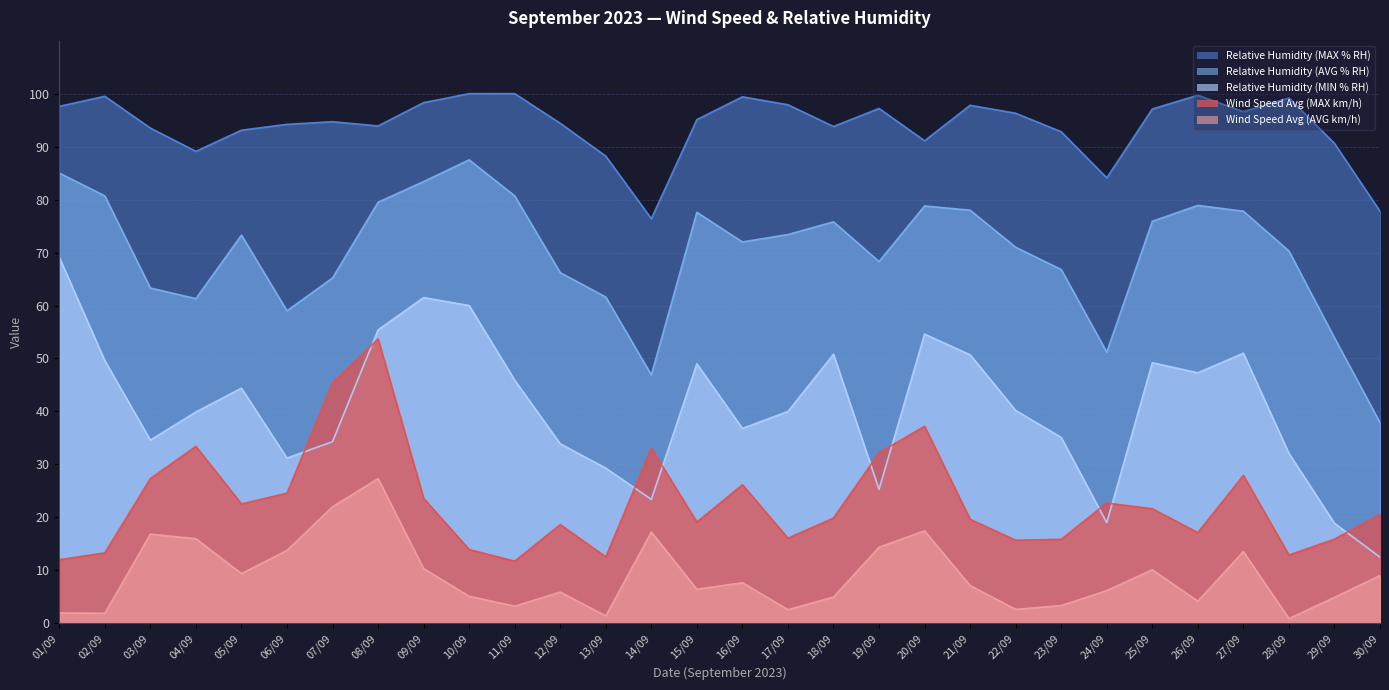

What is the average value of the Relative Humidity (AVG % RH) series?

70.0